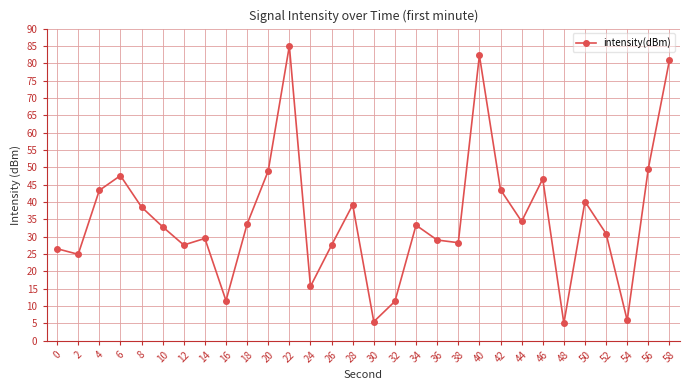

Is this an area chart (filled region under the line)?

No